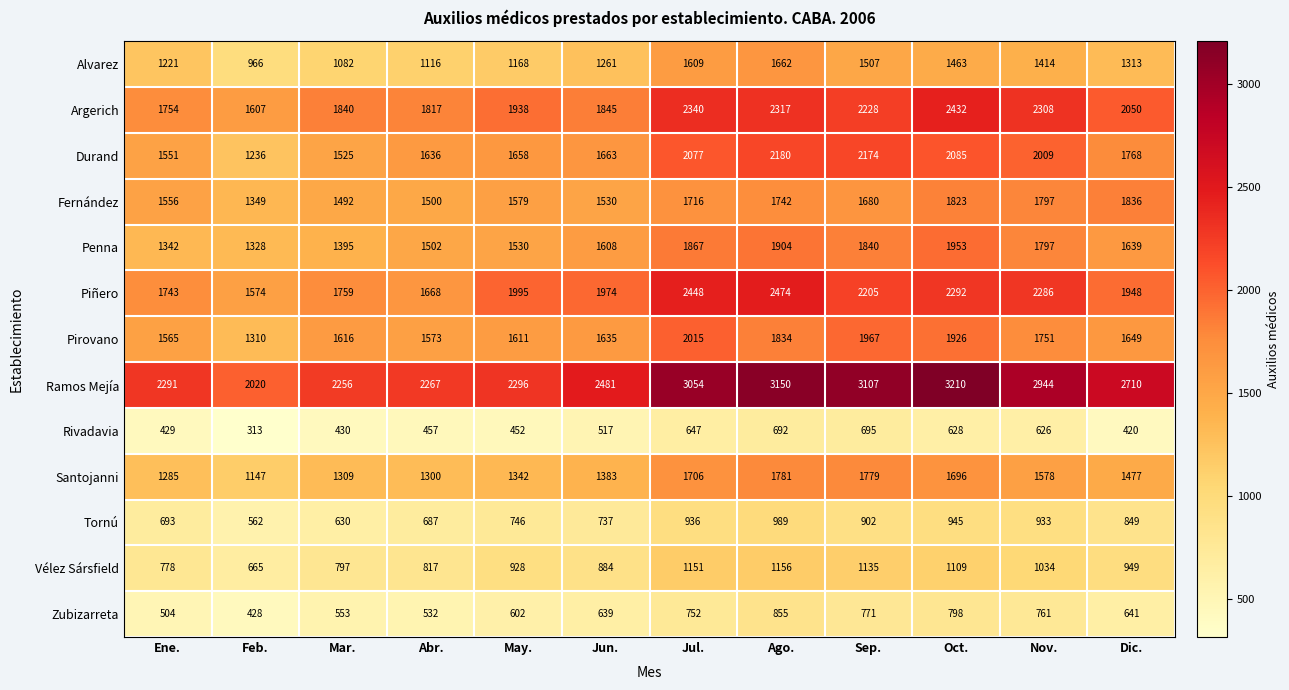

What is the difference between the Rivadavia values at May. and Dic.?

32